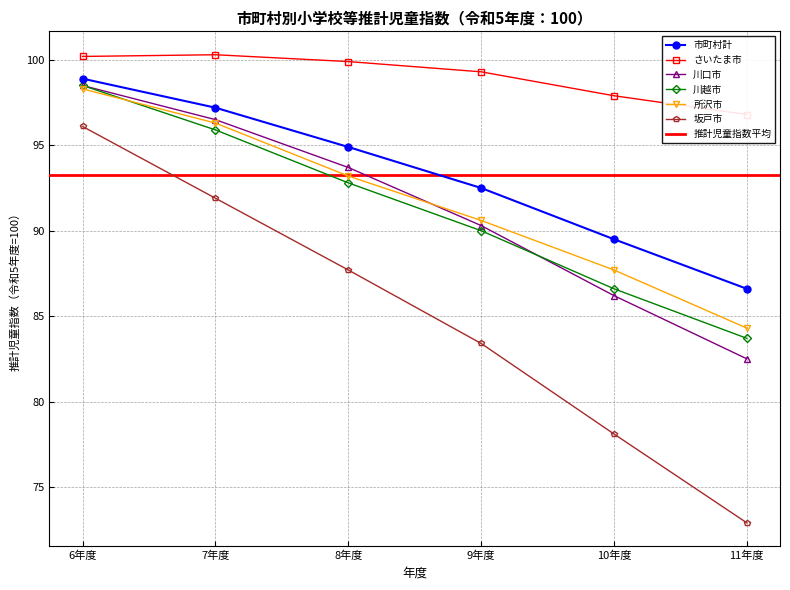

True or false: 坂戸市 and 川口市 intersect in this chart.

False